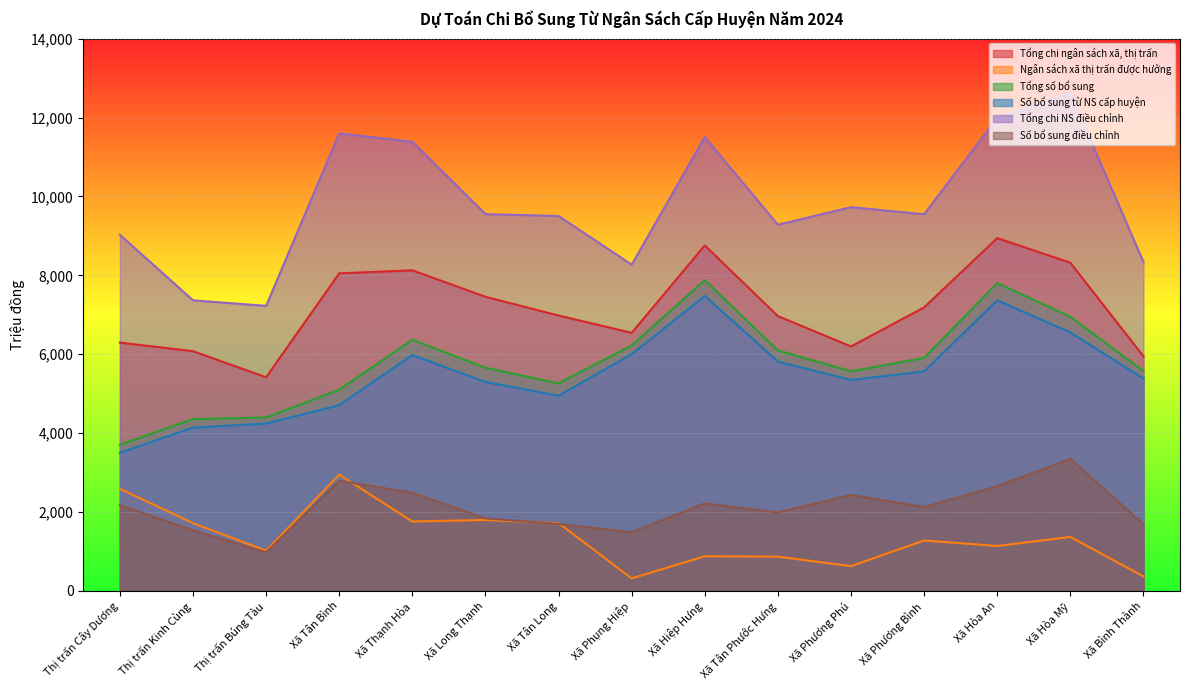

What are all the series names shown in the legend?

Tổng chi ngân sách xã, thị trấn, Ngân sách xã thị trấn được hưởng, Tổng số bổ sung, Số bổ sung từ NS cấp huyện, Tổng chi NS điều chỉnh, Số bổ sung điều chỉnh